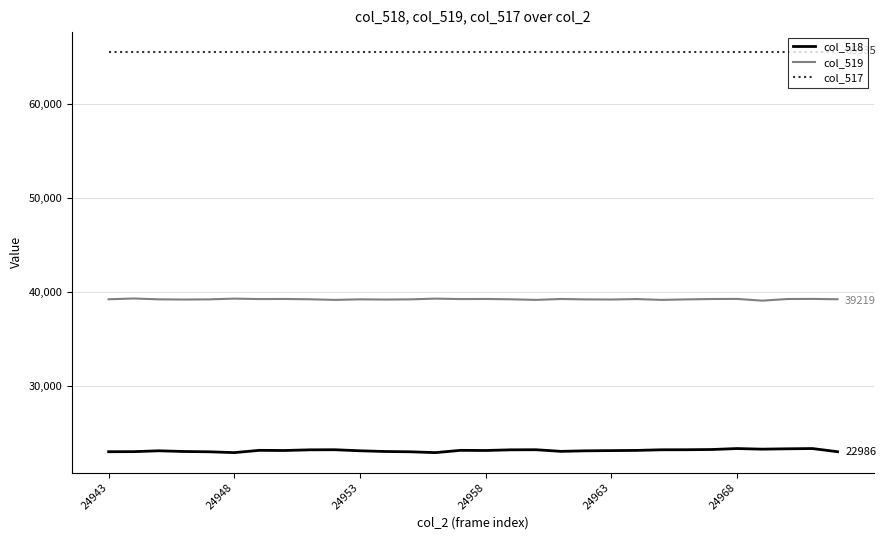

List the series in order of their overall mean, lowest first.

col_518, col_519, col_517